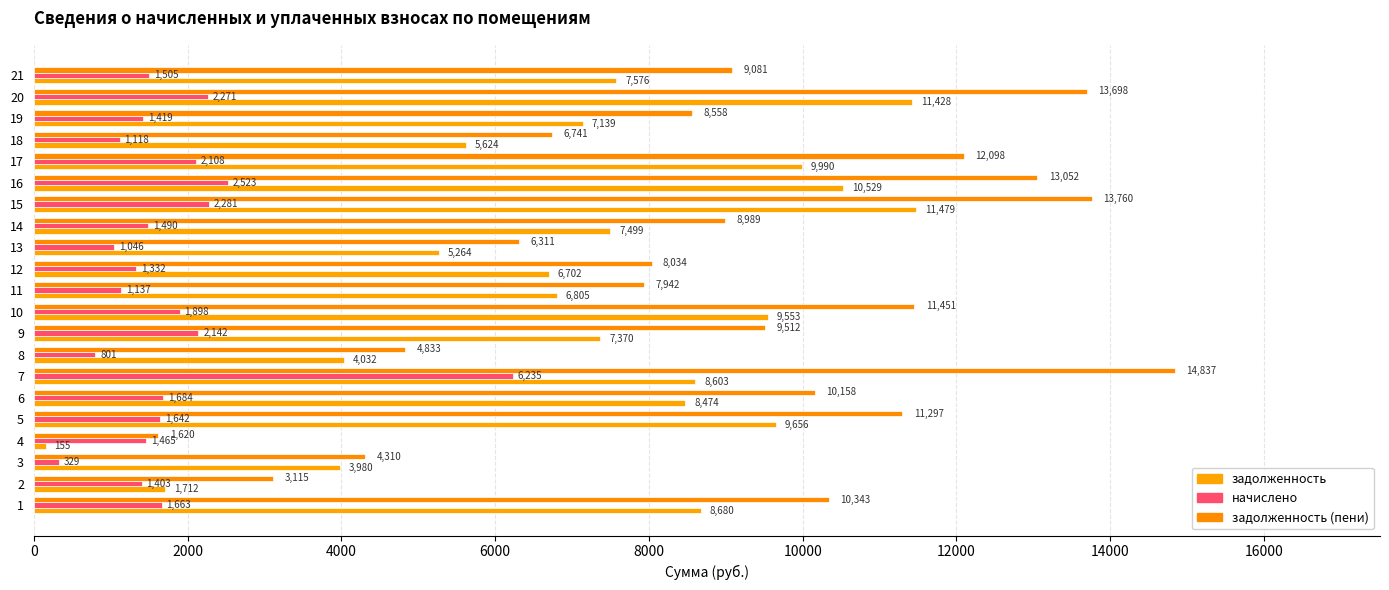

Reading right to left, what are all the values shown in this chart?

задолженность: 7575.6	11427.6	7139.0	5623.9	9989.5	10528.8	11479.0	7498.6	5264.4	6702.5	6805.2	9553.0	7370.2	4031.8	8602.8	8474.4	9655.7	155.0	3980.4	1712.0	8679.8
начислено: 1505.4	2270.9	1418.7	1117.5	2108.2	2523.2	2281.1	1490.0	1046.2	1331.9	1136.8	1898.3	2141.8	801.2	6234.6	1684.0	1641.7	1464.6	329.2	1403.4	1663.2
задолженность (пени): 9081.0	13698.5	8557.7	6741.4	12097.7	13052.0	13760.0	8988.6	6310.6	8034.4	7942.1	11451.2	9511.9	4832.9	14837.4	10158.4	11297.4	1619.5	4309.6	3115.4	10343.1